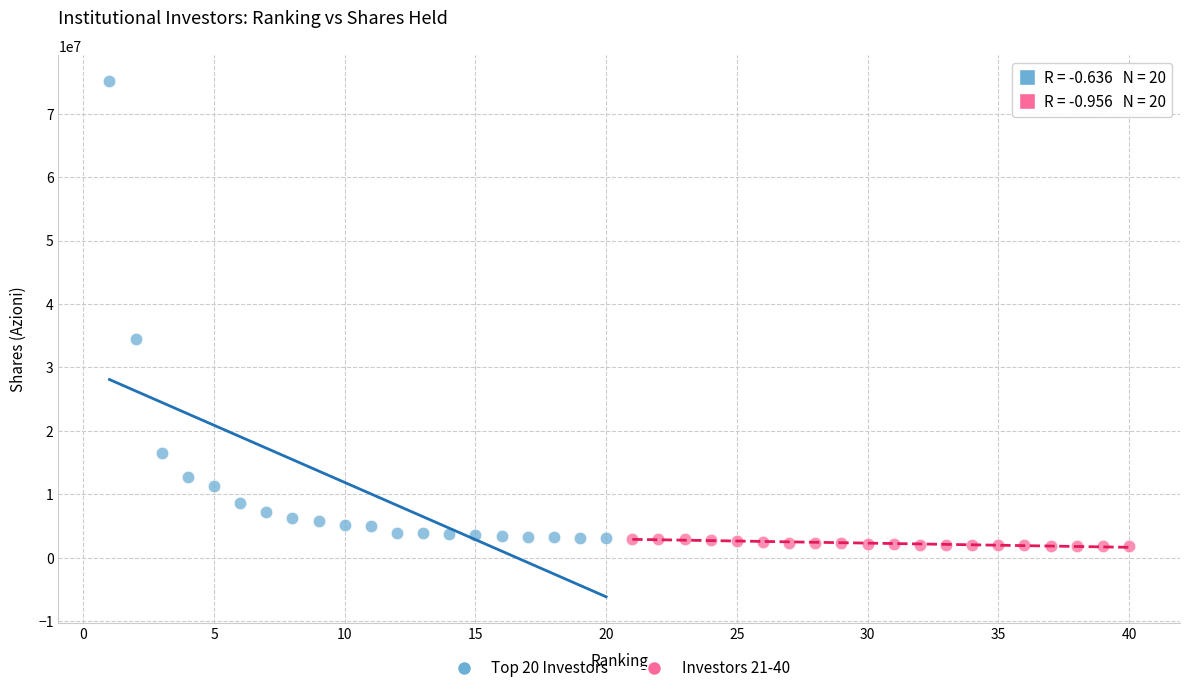

Which series contains the highest Y value?

Top 20 Investors